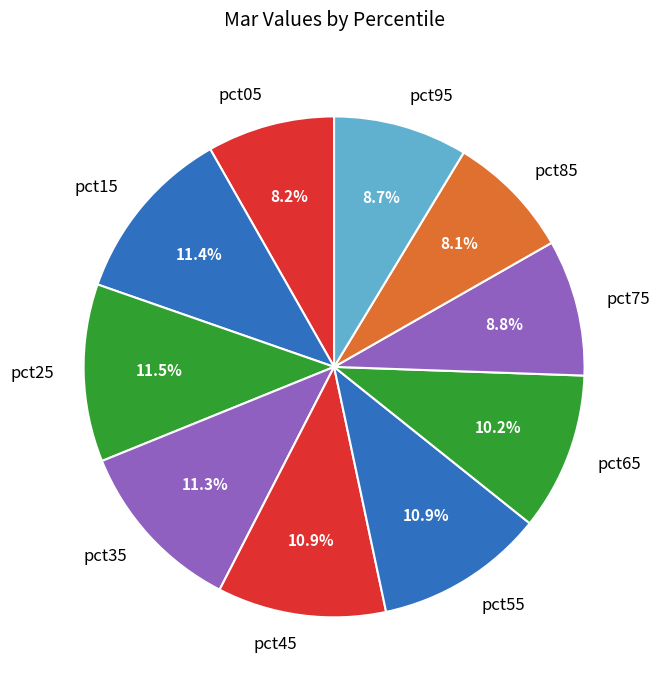

Is it true that pct95 is 1% of the pie?

False